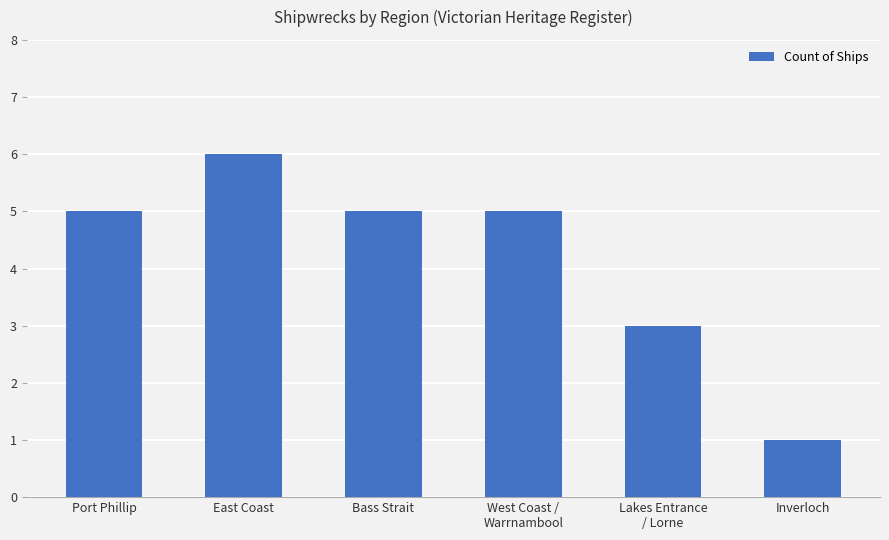

Reading left to right, what are all the values shown in this chart?

5	6	5	5	3	1